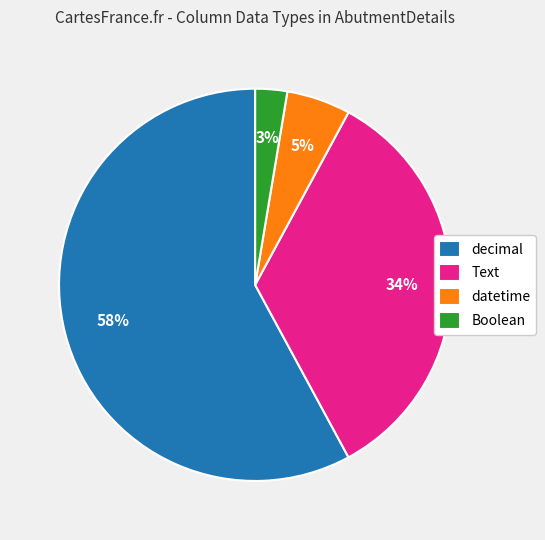

Is it true that decimal is 71% of the pie?

False